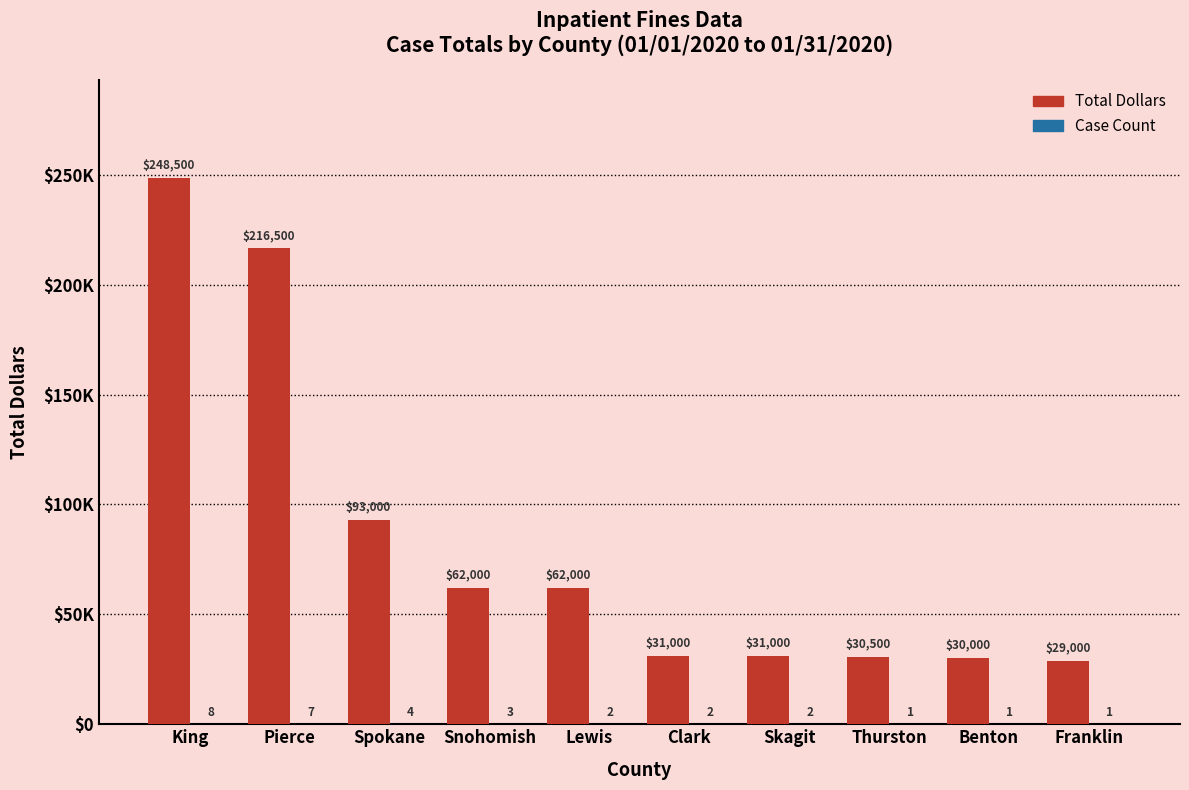

How many bars are there in each group?

2